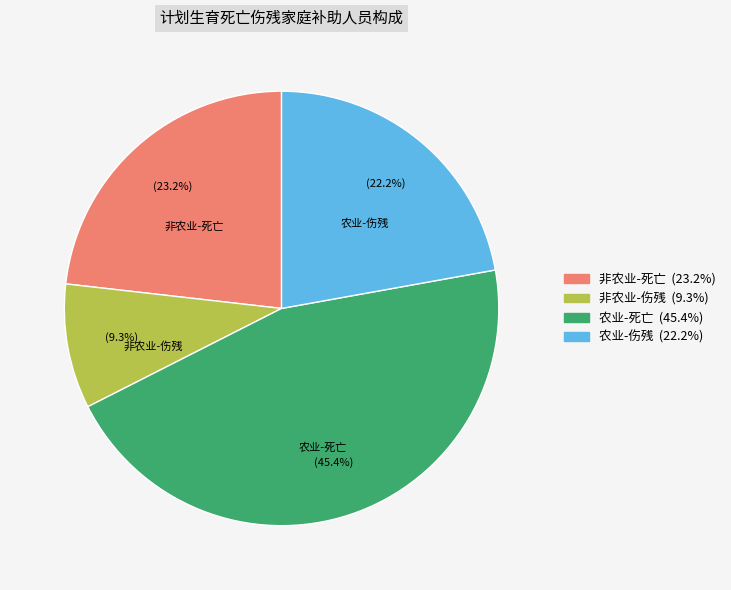

Does any single category account for the majority?

No